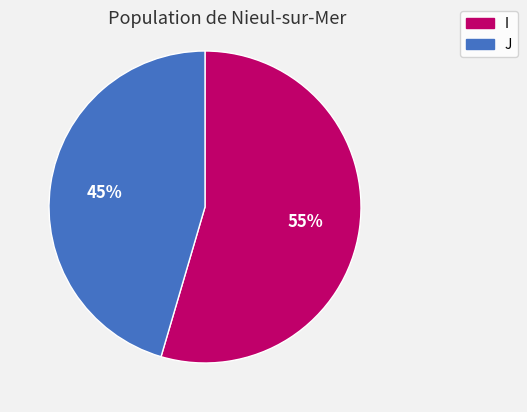

Rank the categories by value from lowest to highest.

J, I